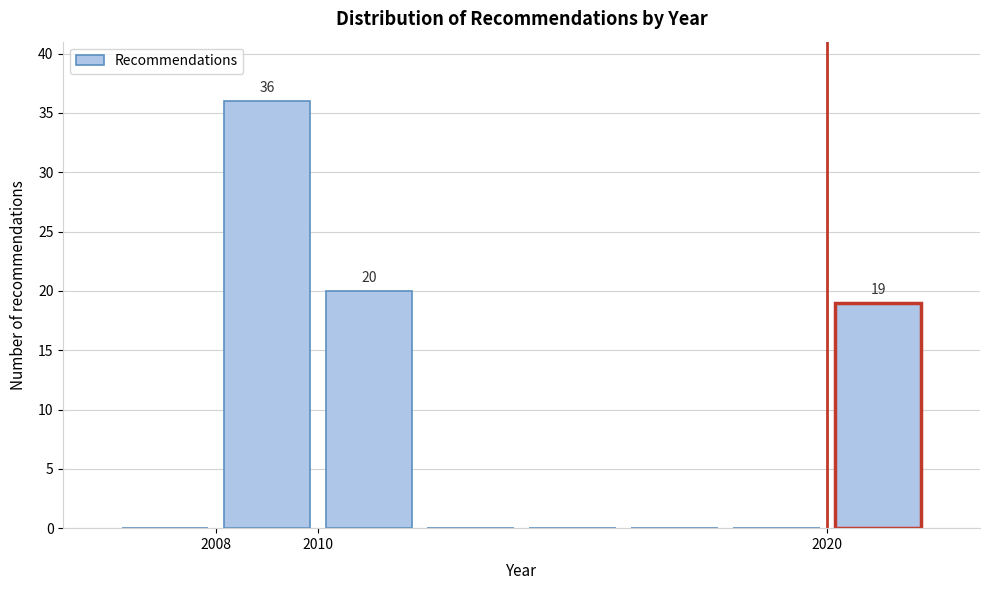

Which range on the x-axis has the tallest bar?

2008 to 2010